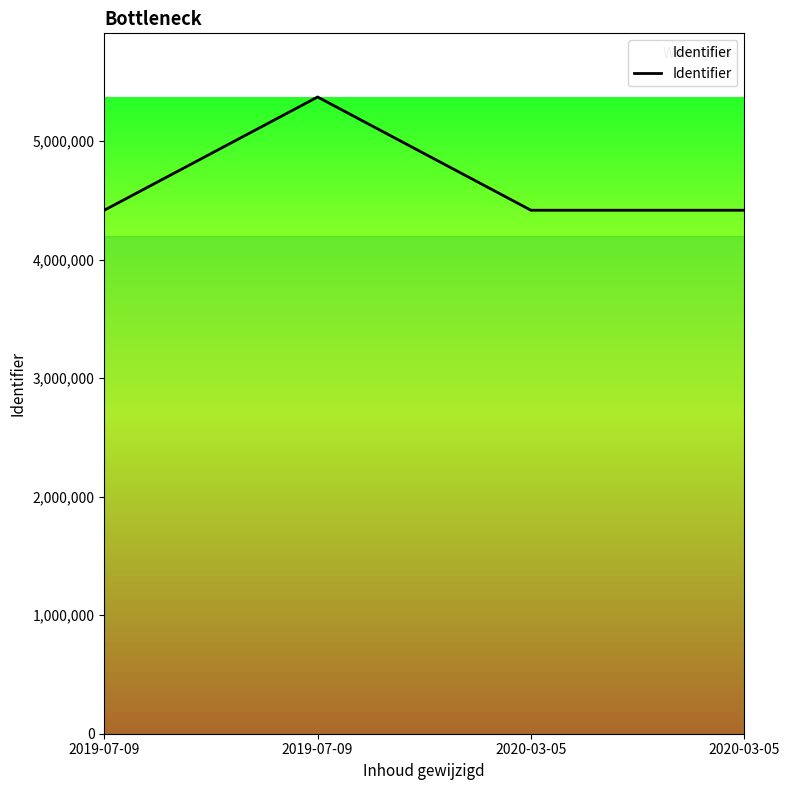

Reading right to left, what are all the values shown in this chart?

2020-03-05=4416640	2020-03-05=4416618	2019-07-09=5371948	2019-07-09=4416617